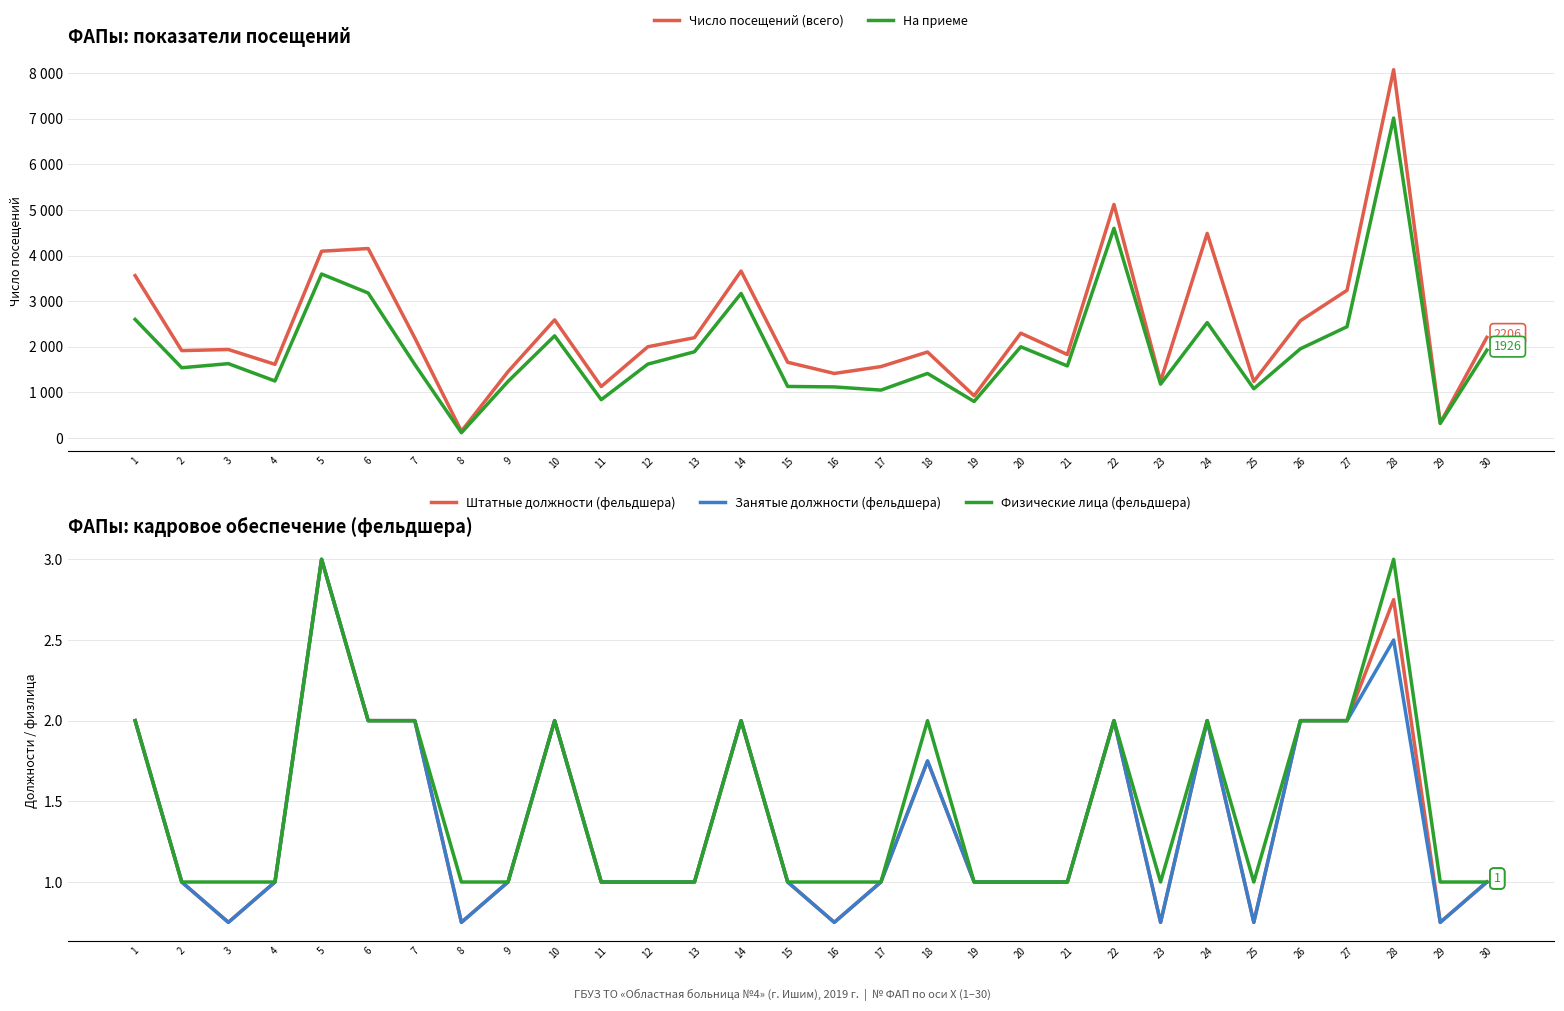

List the series in order of their peak value, lowest first.

Штатные должности (фельдшера), Занятые должности (фельдшера), Физические лица (фельдшера), На приеме, Число посещений (всего)